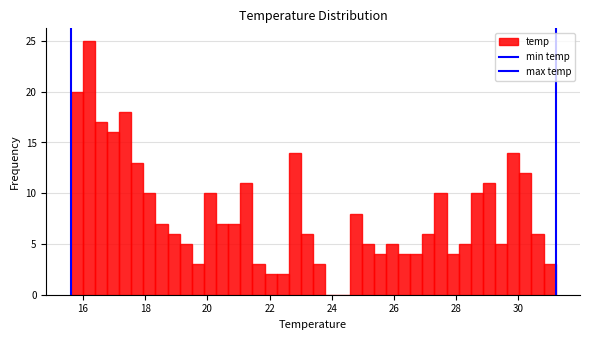

Around what value on the x-axis is the tallest bar? Give the approximate position of its centre, as read against the axis.

16.2